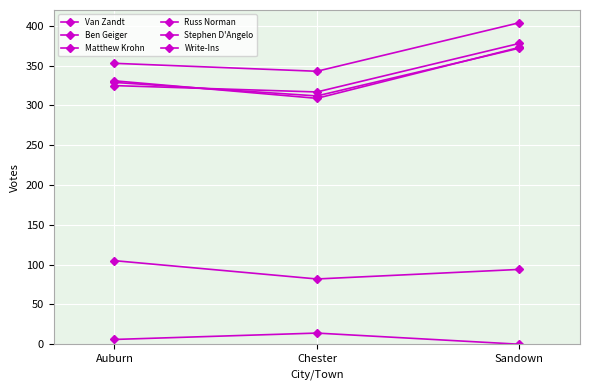

Reading left to right, extract all data points from this chart.

Van Zandt: Auburn=353	Chester=343	Sandown=404
Ben Geiger: Auburn=325	Chester=317	Sandown=378
Matthew Krohn: Auburn=329	Chester=312	Sandown=372
Russ Norman: Auburn=331	Chester=309	Sandown=373
Stephen D'Angelo: Auburn=105	Chester=82	Sandown=94
Write-Ins: Auburn=6	Chester=14	Sandown=0